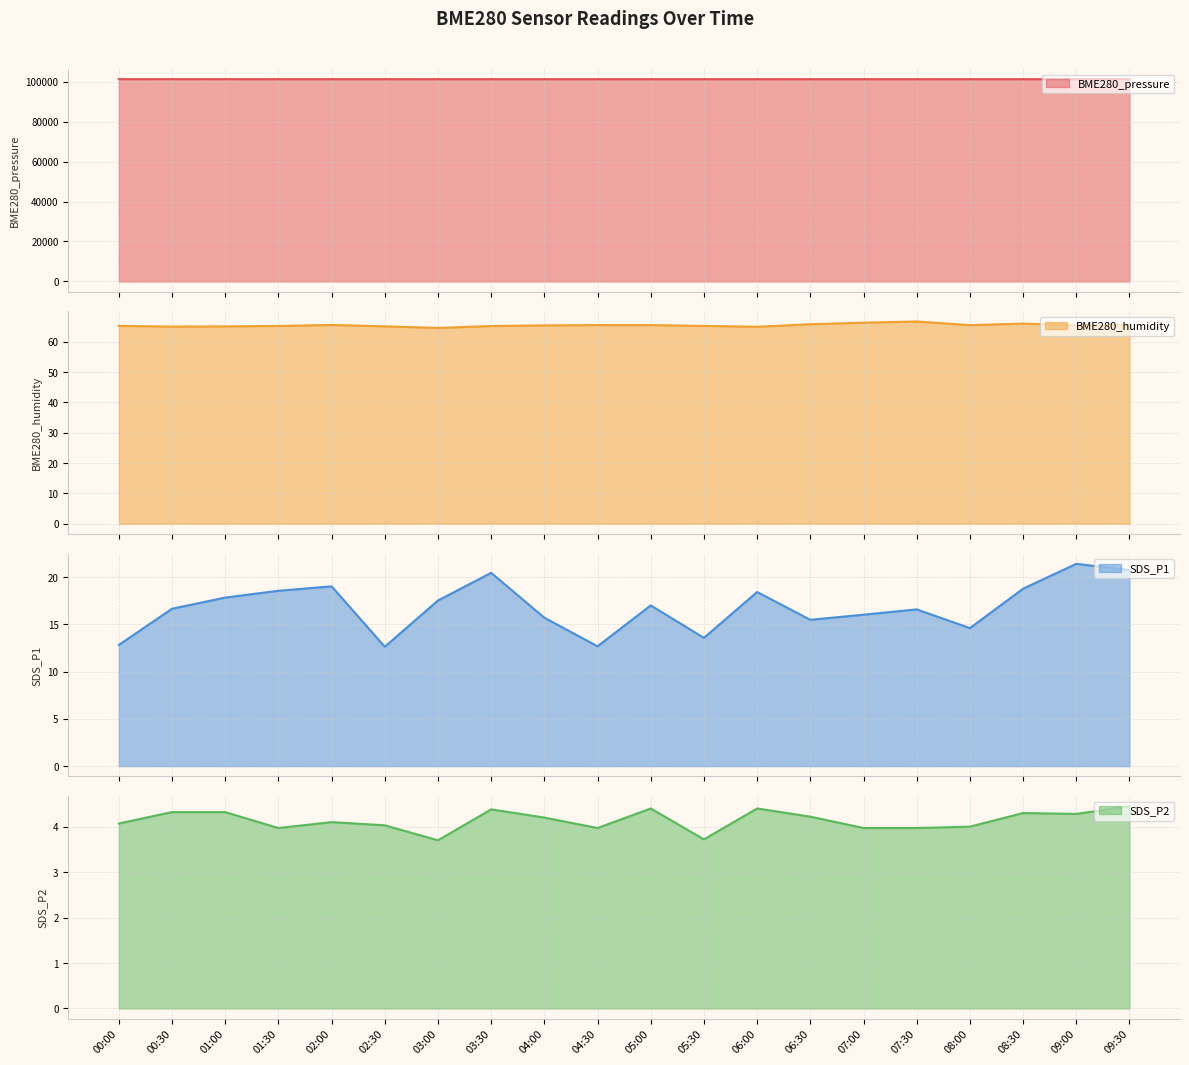

What is the smallest value displayed?

3.7